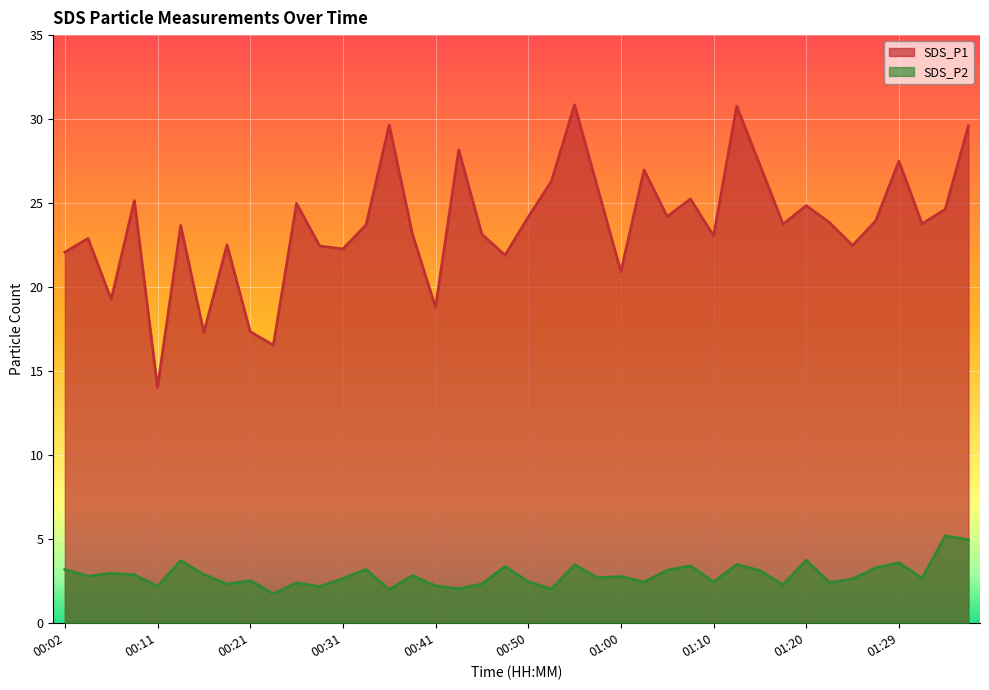

Between 00:06 and 00:16, which series saw the biggest shift?

SDS_P1